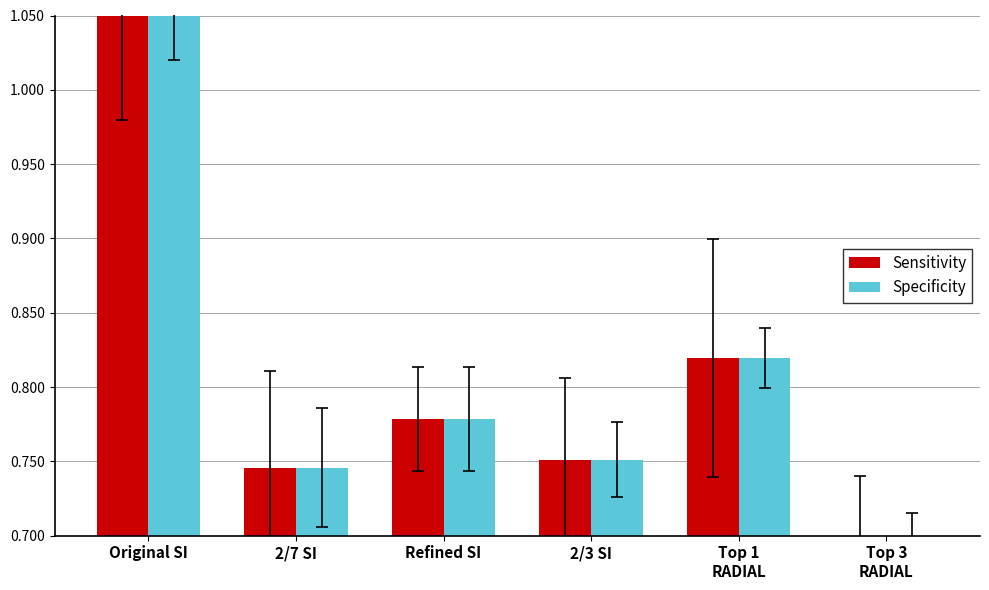

Which label corresponds to the smallest value in the chart?

Top 3
RADIAL